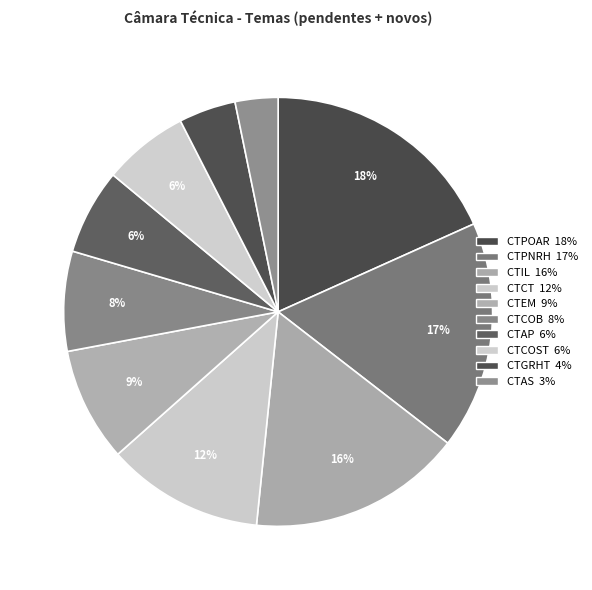

Count the number of slices in the pie.

10